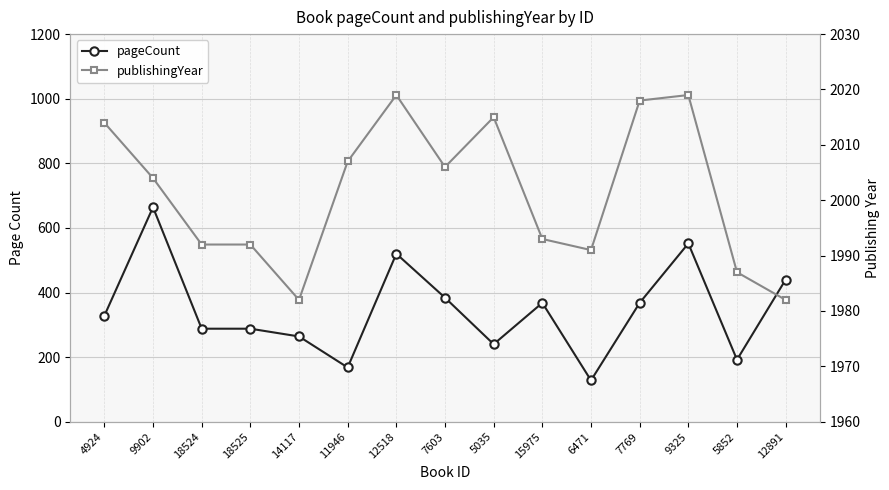

What is the highest value of the publishingYear series?

2019